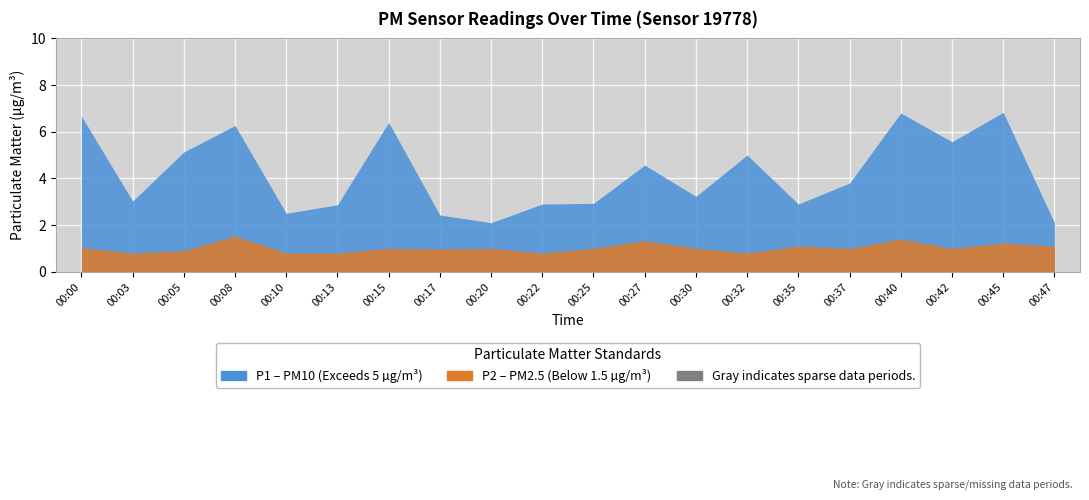

Reading left to right, list all the values displayed in this chart.

P1: 6.7	3.0	5.1	6.3	2.5	2.9	6.4	2.4	2.1	2.9	2.9	4.6	3.2	5.0	2.9	3.8	6.8	5.6	6.8	2.1
P2: 1.0	0.8	0.9	1.5	0.8	0.8	1.0	1.0	1.0	0.8	1.0	1.3	1.0	0.8	1.1	1.0	1.4	1.0	1.2	1.1